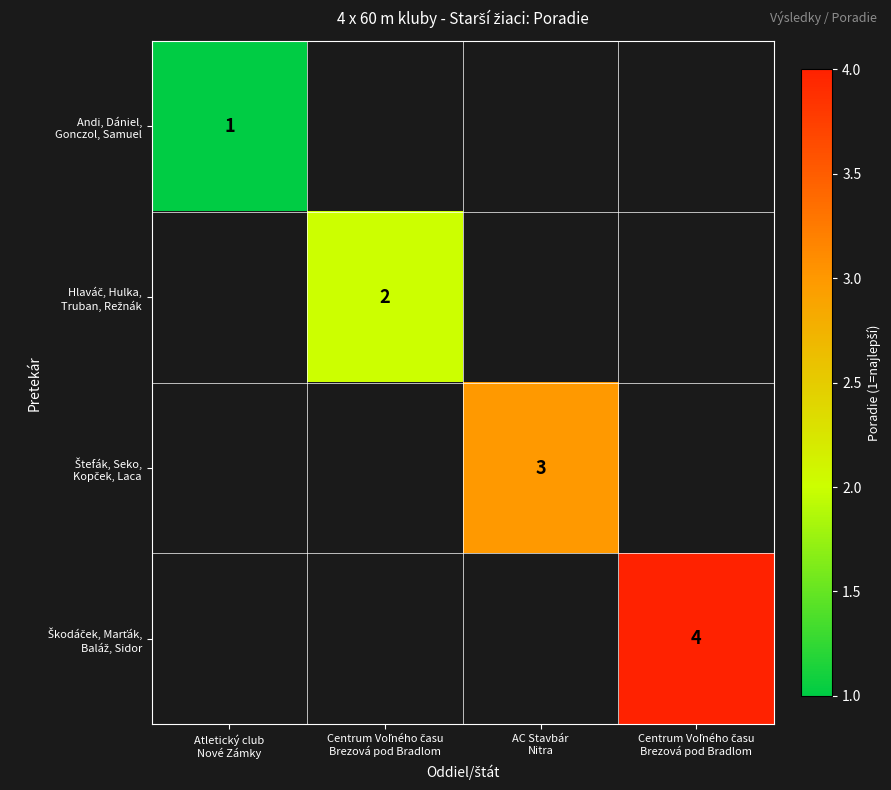

Which has a higher value, Centrum Voľného času
Brezová pod Bradlom or AC Stavbár
Nitra?

AC Stavbár
Nitra